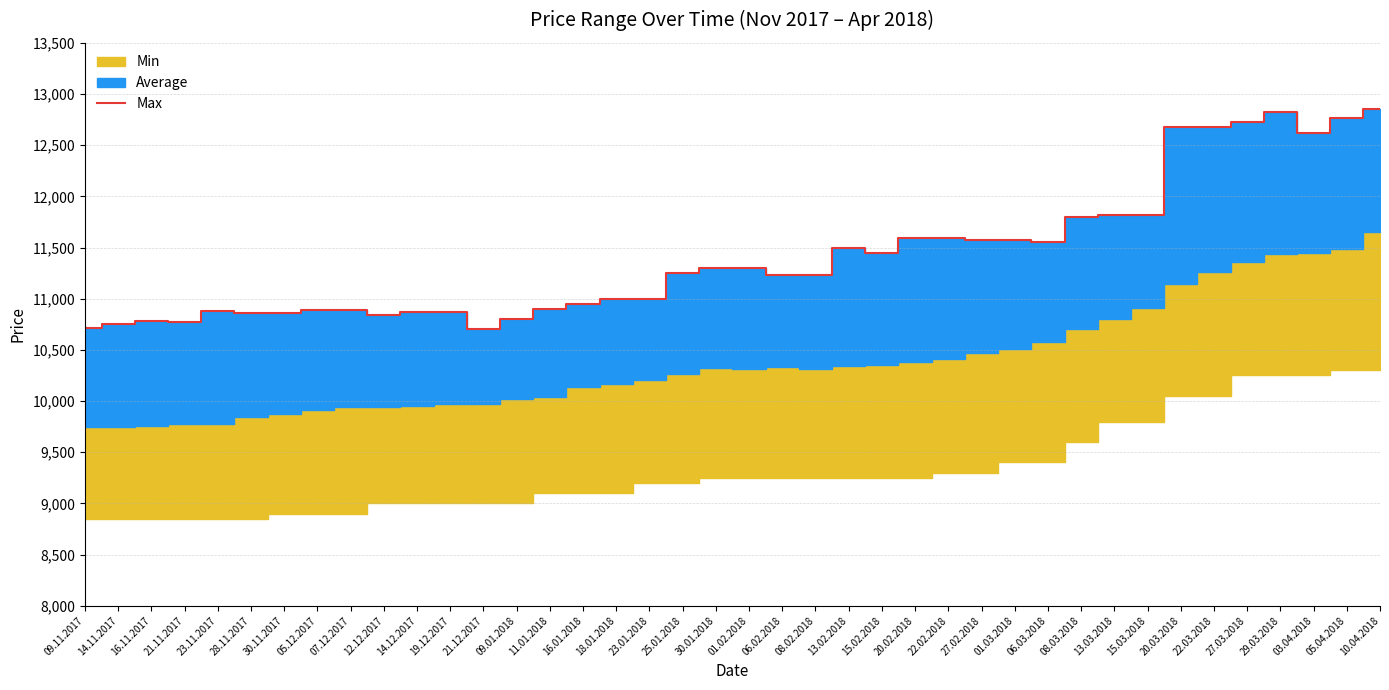

Reading left to right, extract all data points from this chart.

09.11.2017=10713	14.11.2017=10754	16.11.2017=10781	21.11.2017=10770	23.11.2017=10878	28.11.2017=10862	30.11.2017=10862	05.12.2017=10887	07.12.2017=10887	12.12.2017=10843	14.12.2017=10868	19.12.2017=10868	21.12.2017=10708	09.01.2018=10800	11.01.2018=10900	16.01.2018=10950	18.01.2018=11000	23.01.2018=11000	25.01.2018=11250	30.01.2018=11300	01.02.2018=11300	06.02.2018=11233	08.02.2018=11230	13.02.2018=11500	15.02.2018=11450	20.02.2018=11590	22.02.2018=11590	27.02.2018=11575	01.03.2018=11575	06.03.2018=11550	08.03.2018=11800	13.03.2018=11820	15.03.2018=11820	20.03.2018=12680	22.03.2018=12680	27.03.2018=12730	29.03.2018=12820	03.04.2018=12620	05.04.2018=12767	10.04.2018=12850